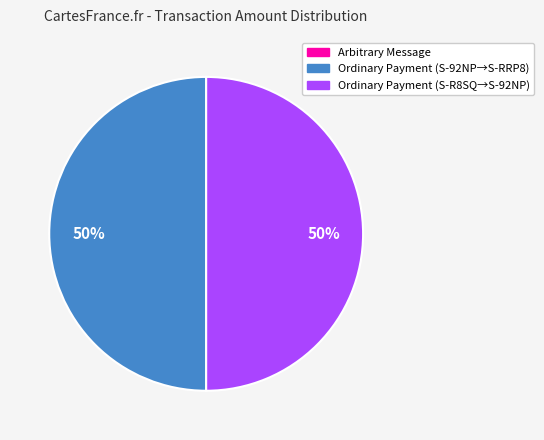

True or false: Ordinary Payment (S-92NP→S-RRP8) accounts for 50% of the total.

True